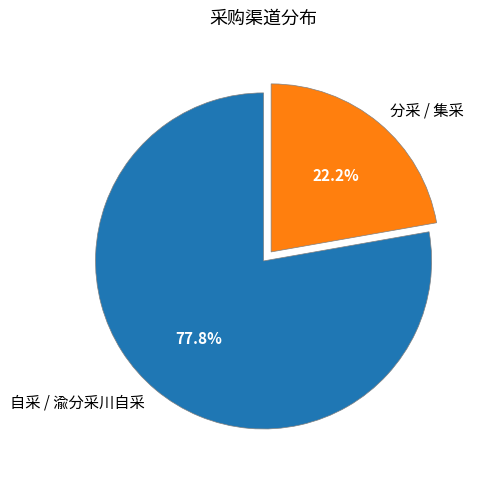

Is there a majority slice in this chart?

Yes